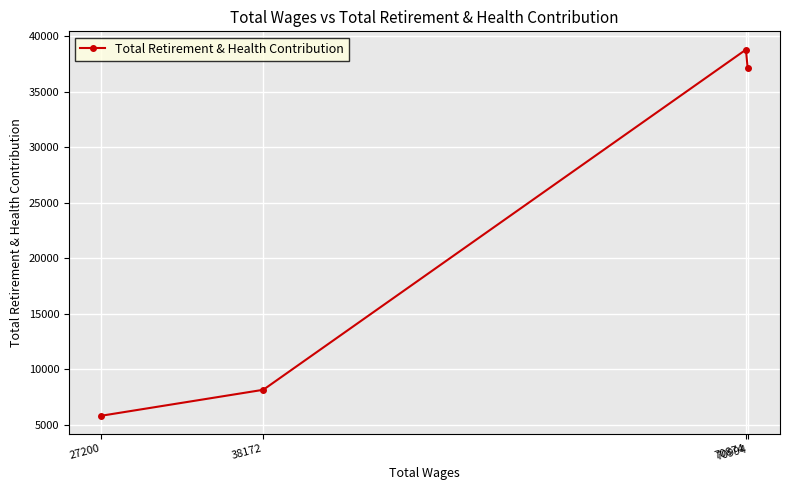

What is the difference between the maximum and minimum values?

33017